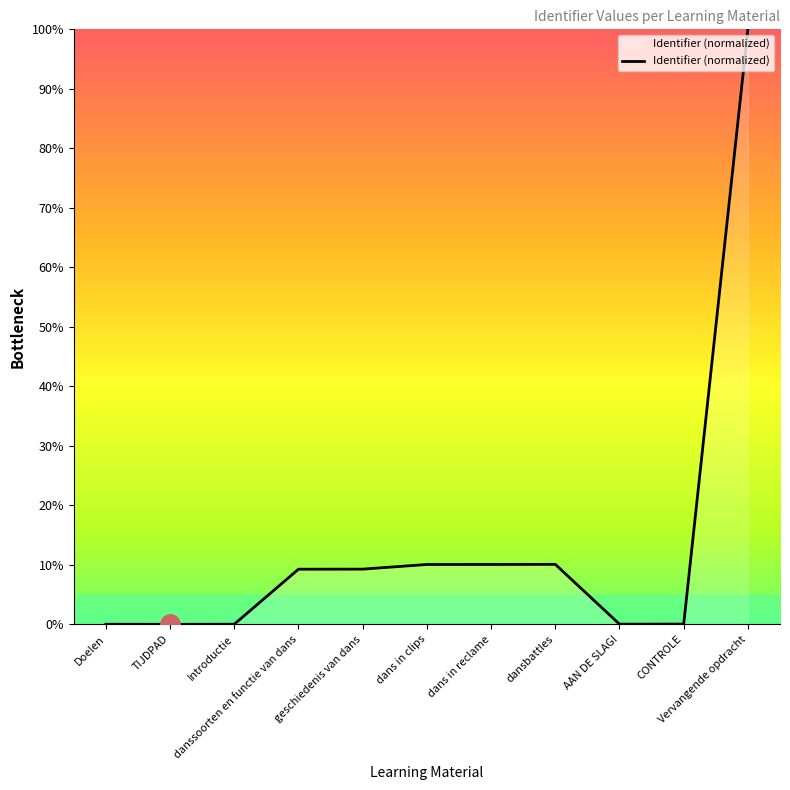

At which category does the data reach its first local valley?

TIJDPAD